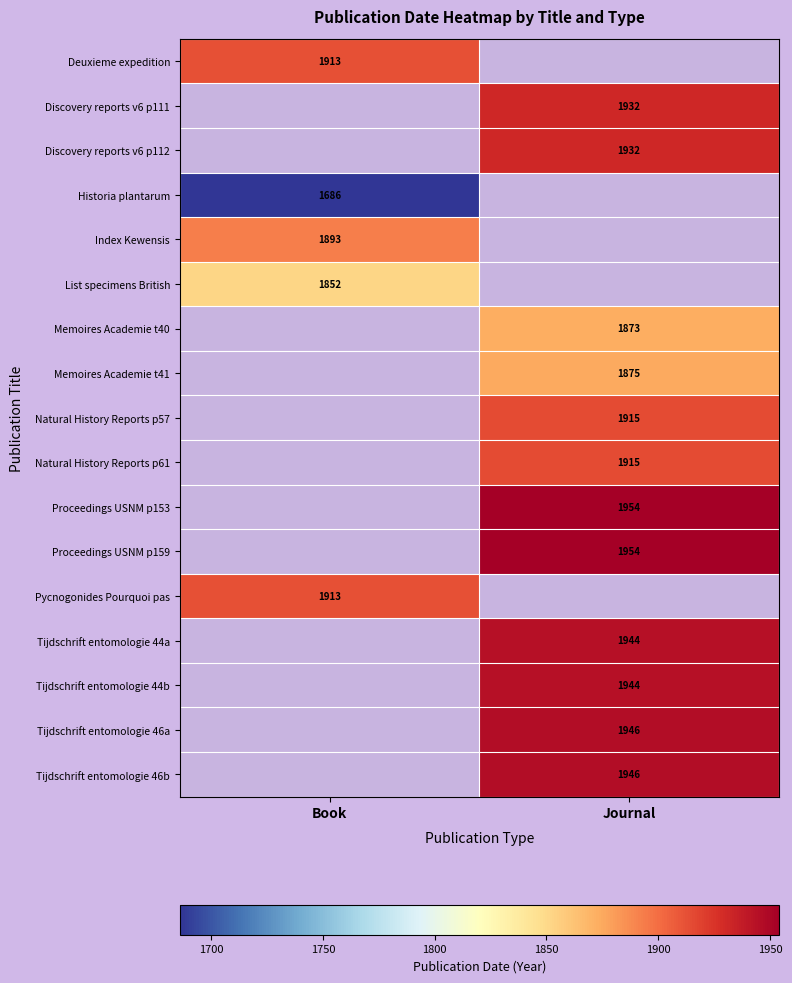

What is the greatest value displayed?

1954.0